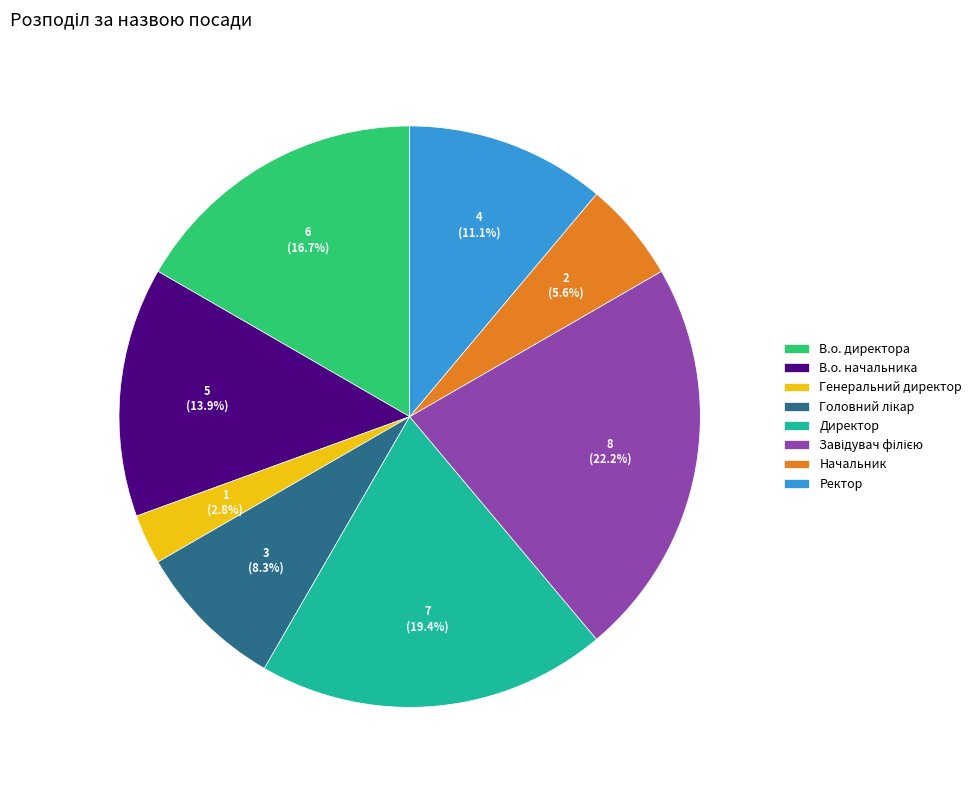

What is the ratio of the value at Генеральний директор to the value at Директор?

0.1